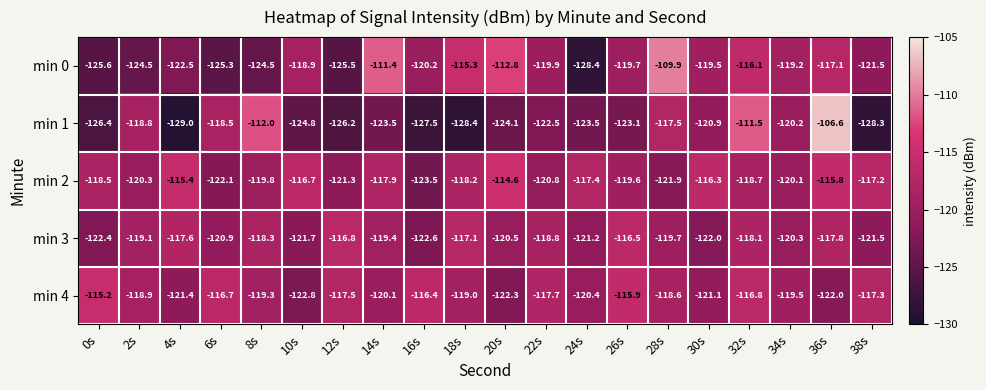

Is it true that min 0 equals -109.9 at 28s?

True